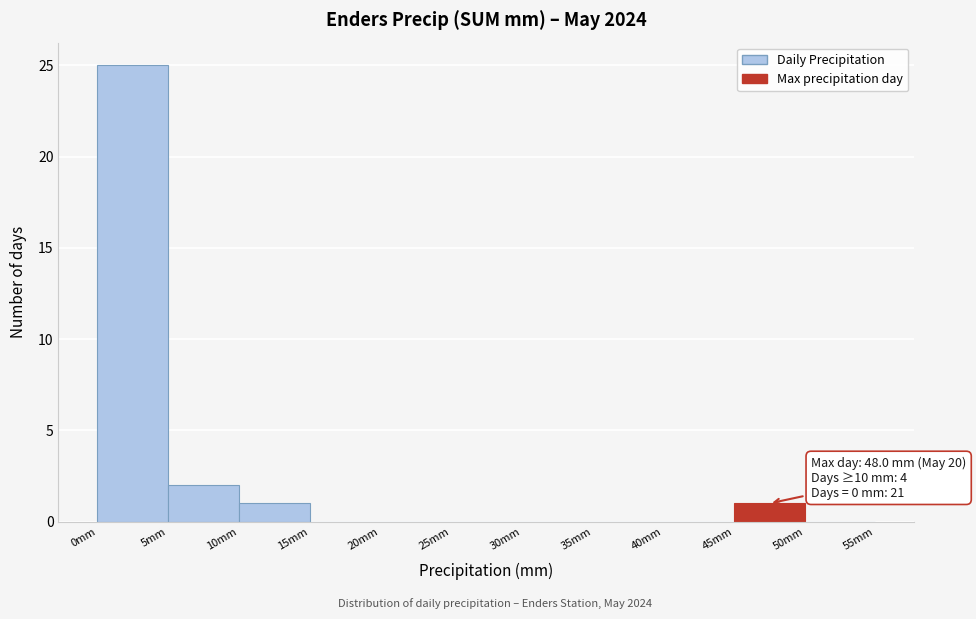

Over which range of the x-axis is the bar tallest?

0 to 5